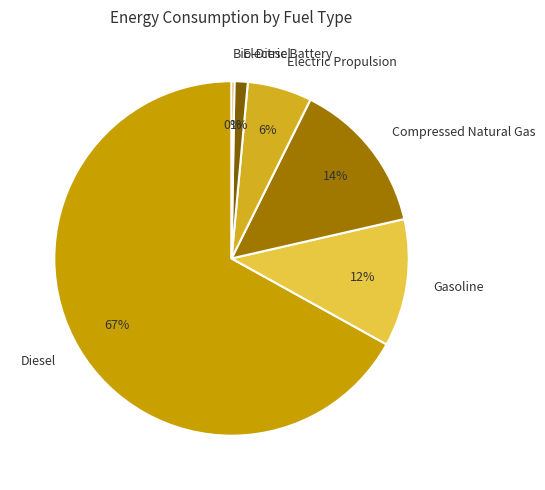

Which slice is the largest?

Diesel